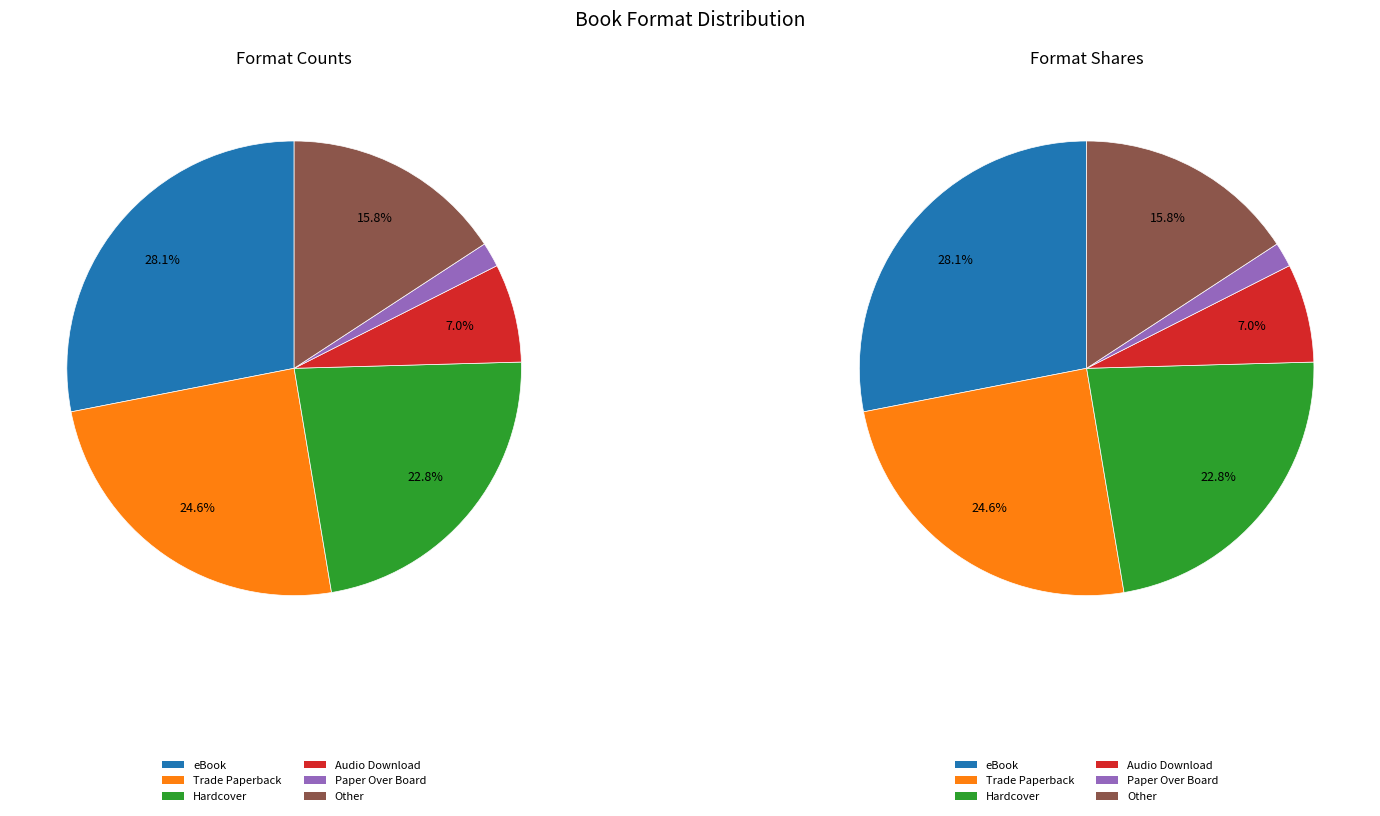

Between Hardcover and Trade Paperback, which is larger?

Trade Paperback